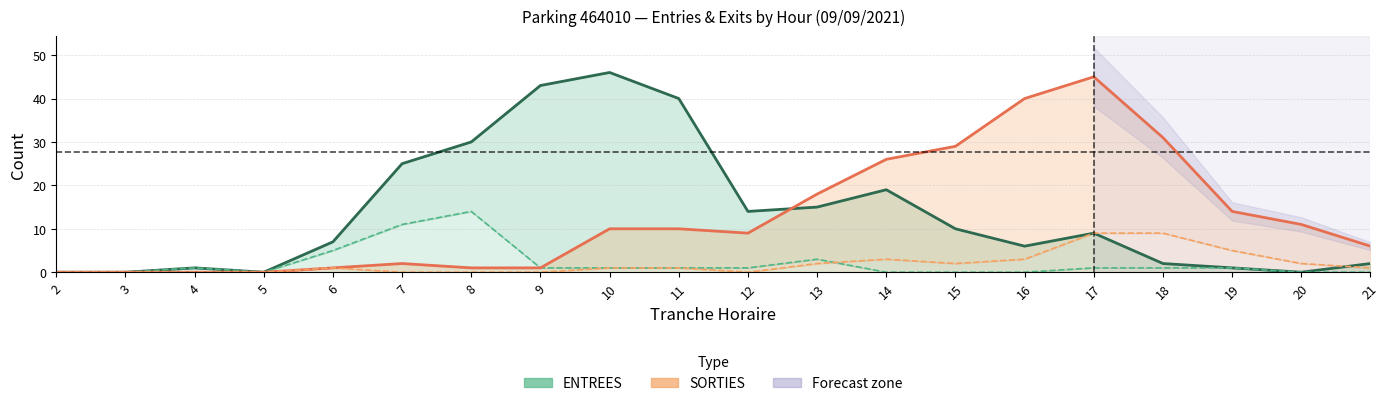

True or false: SORTIES (total) and SORTIES (abonnés) cross at least once.

False